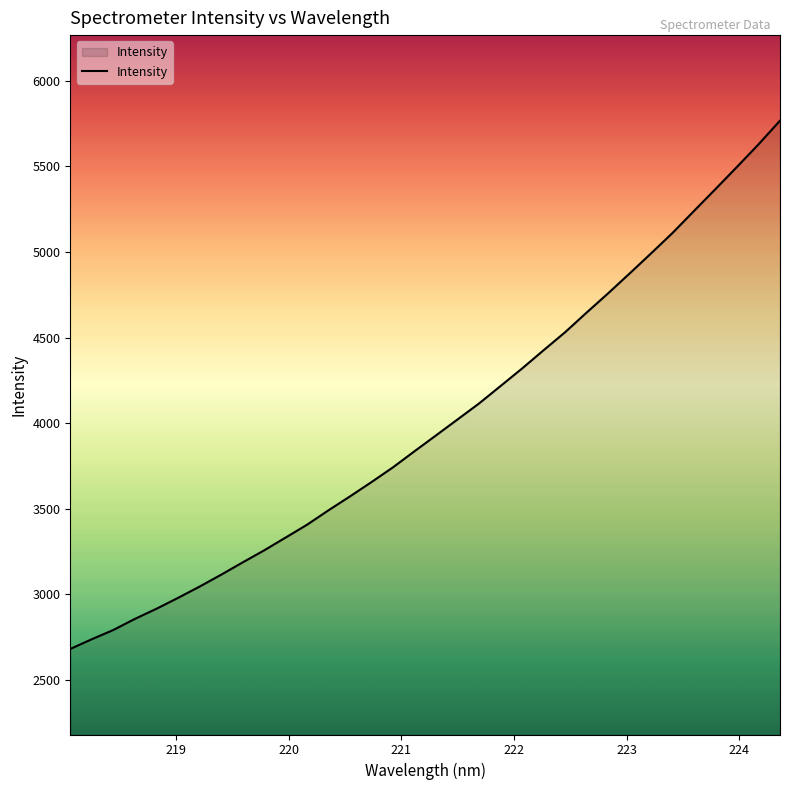

What is the minimum value shown in the chart?

2680.0